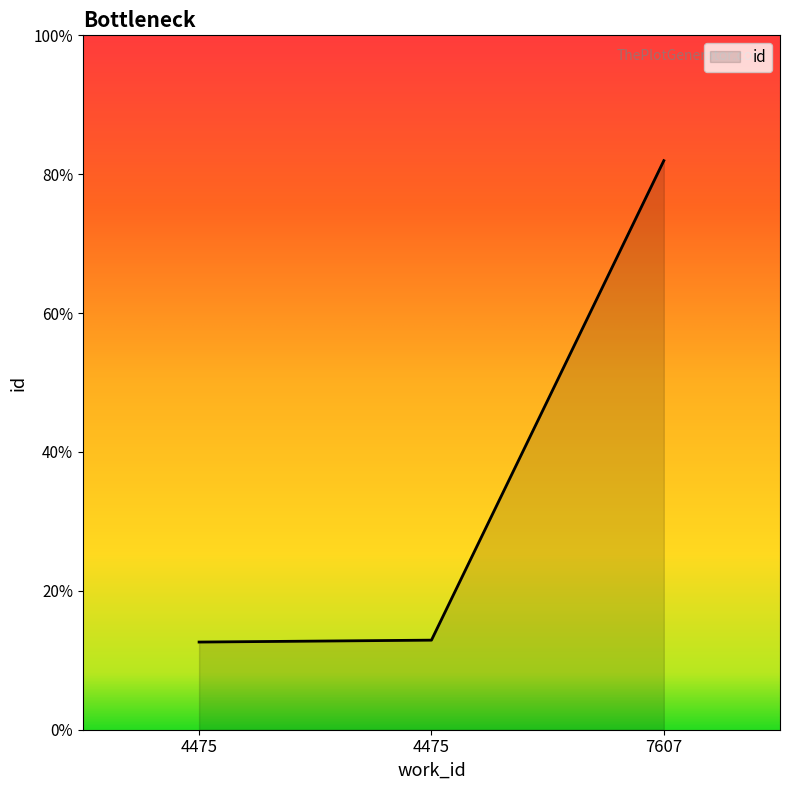

How many series are shown in this chart?

1